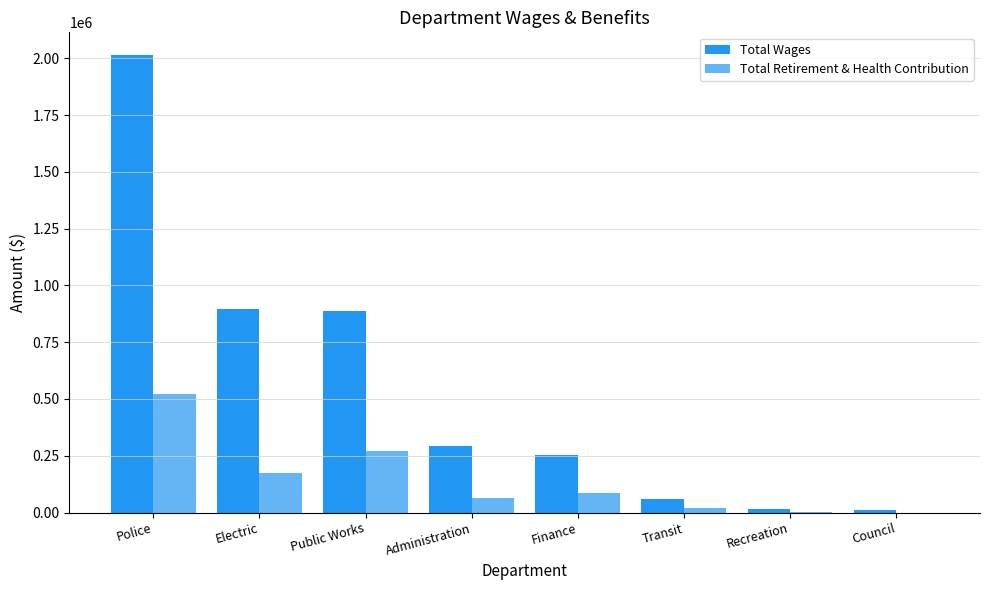

Are the bars grouped side by side (vs. stacked)?

Yes